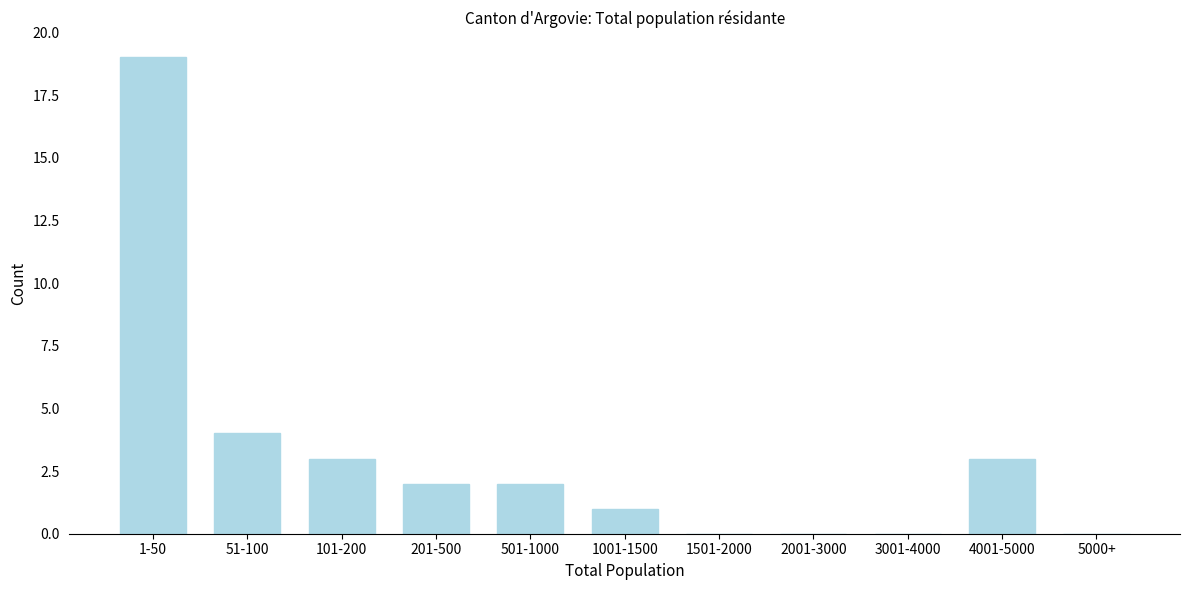

Reading right to left, extract all data points from this chart.

5000+=0	4001-5000=3	3001-4000=0	2001-3000=0	1501-2000=0	1001-1500=1	501-1000=2	201-500=2	101-200=3	51-100=4	1-50=19